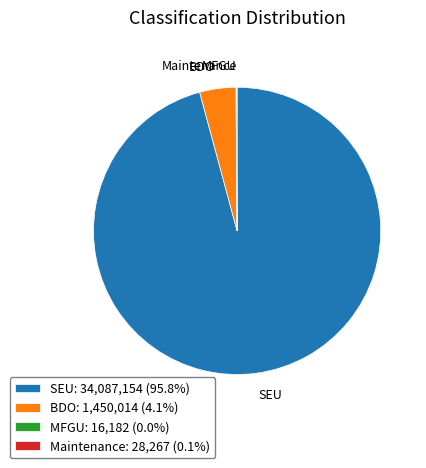

Is there any slice that represents more than half of the pie?

Yes